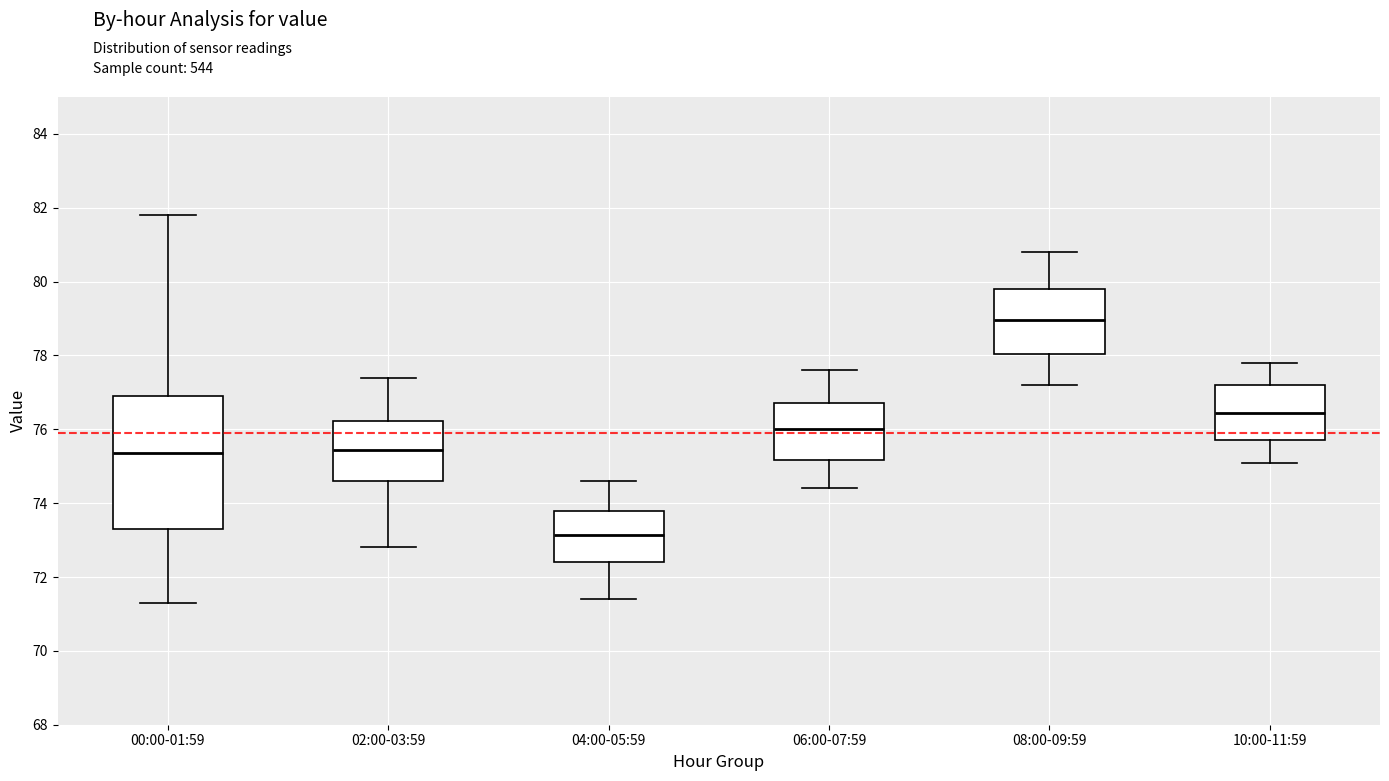

Reading left to right, read every box against the y-axis: the position of its median line, the range the box covers, and the ends of its whiskers. The values are not printed on the chart, so give them approximately, as read against the axis.

00:00-01:59: median 75.4, box 73.2 to 77.0, whiskers 71.4 to 81.8
02:00-03:59: median 75.4, box 74.6 to 76.2, whiskers 72.8 to 77.4
04:00-05:59: median 73.2, box 72.4 to 73.8, whiskers 71.4 to 74.6
06:00-07:59: median 76.0, box 75.2 to 76.8, whiskers 74.4 to 77.6
08:00-09:59: median 79.0, box 78.0 to 79.8, whiskers 77.2 to 80.8
10:00-11:59: median 76.4, box 75.8 to 77.2, whiskers 75.2 to 77.8